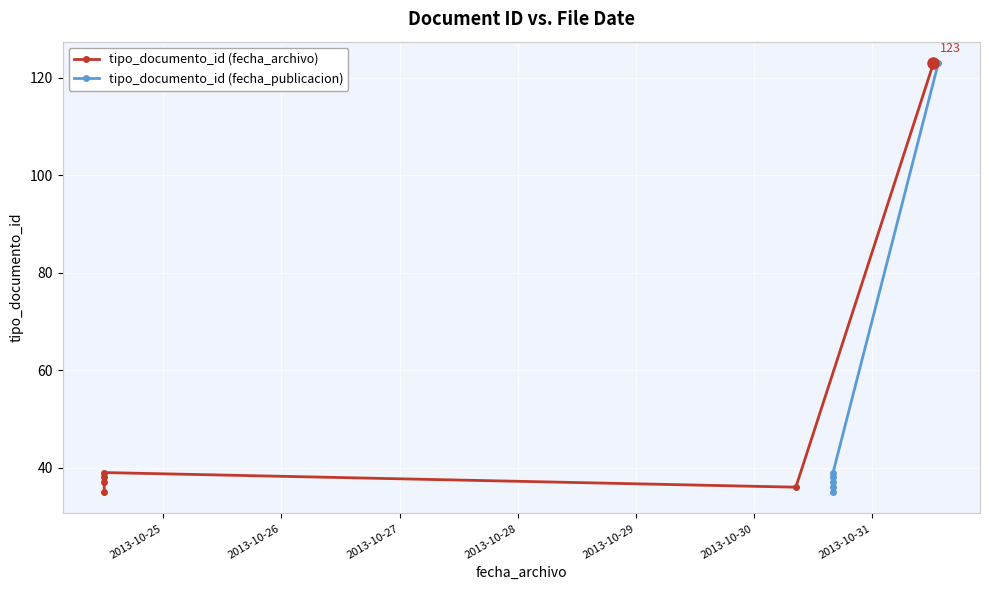

What is the minimum value shown in the chart?

35